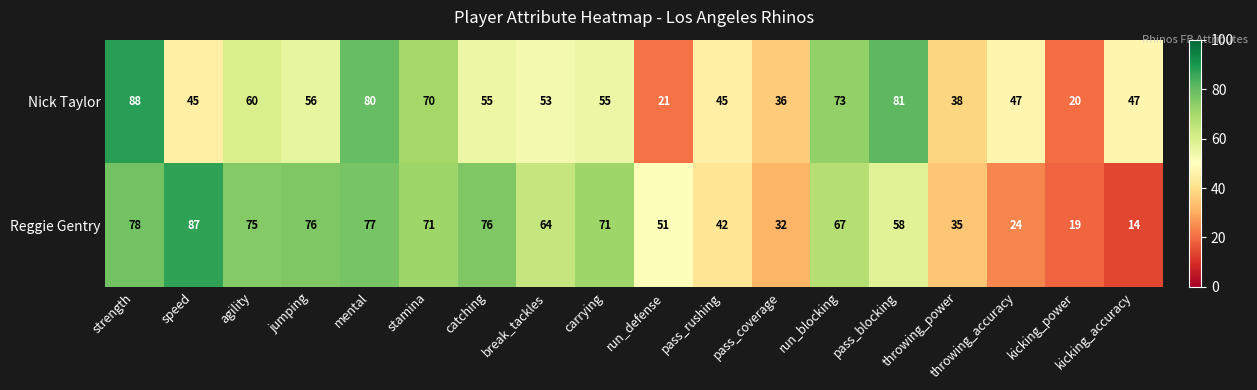

What is the difference between the Nick Taylor values at jumping and break_tackles?

3